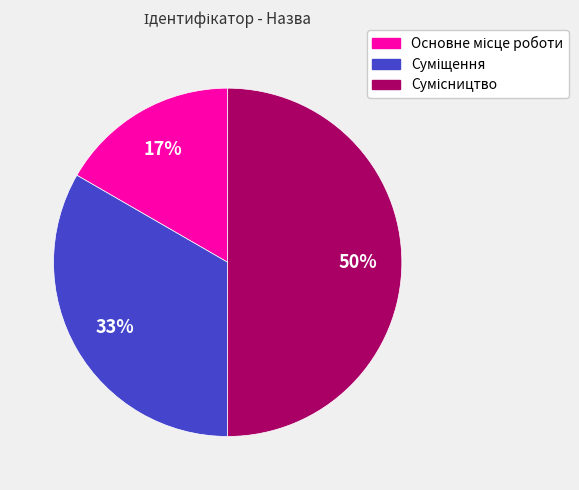

To the nearest percent, what is the average slice percentage?

33%